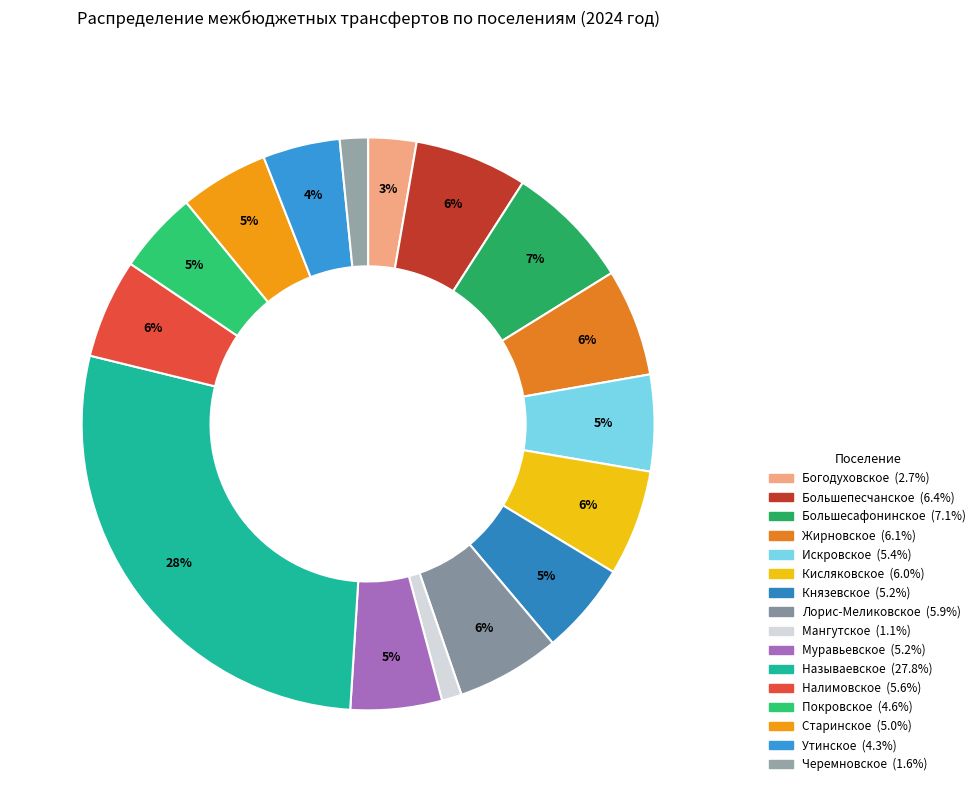

What percentage is the Жирновское slice, to the nearest percent?

6%